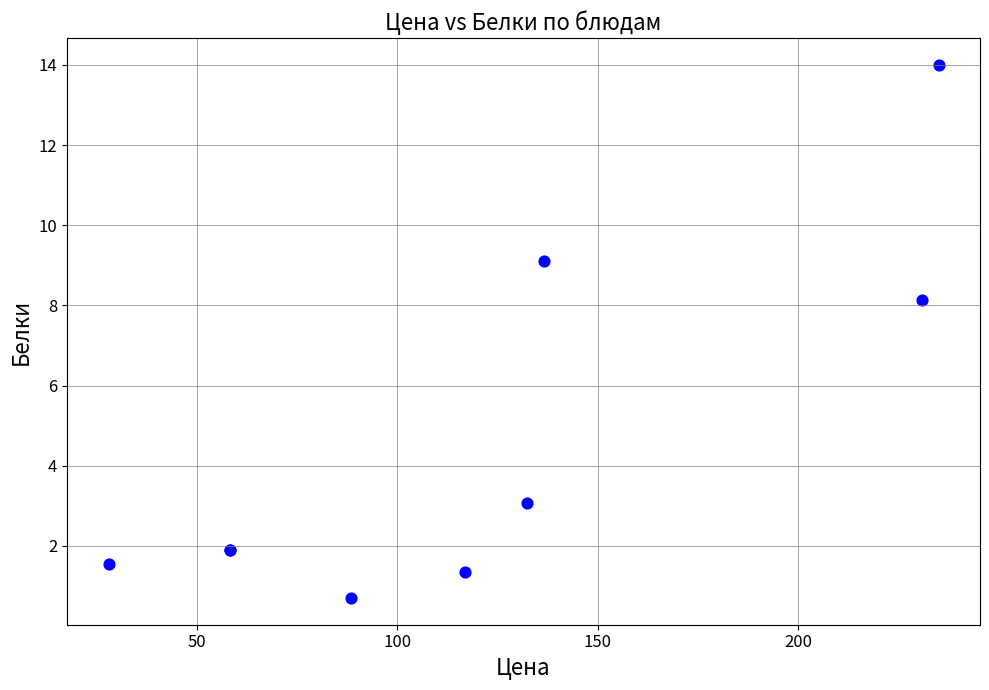

What Y value in the scatter plot is closest to 7?

8.1